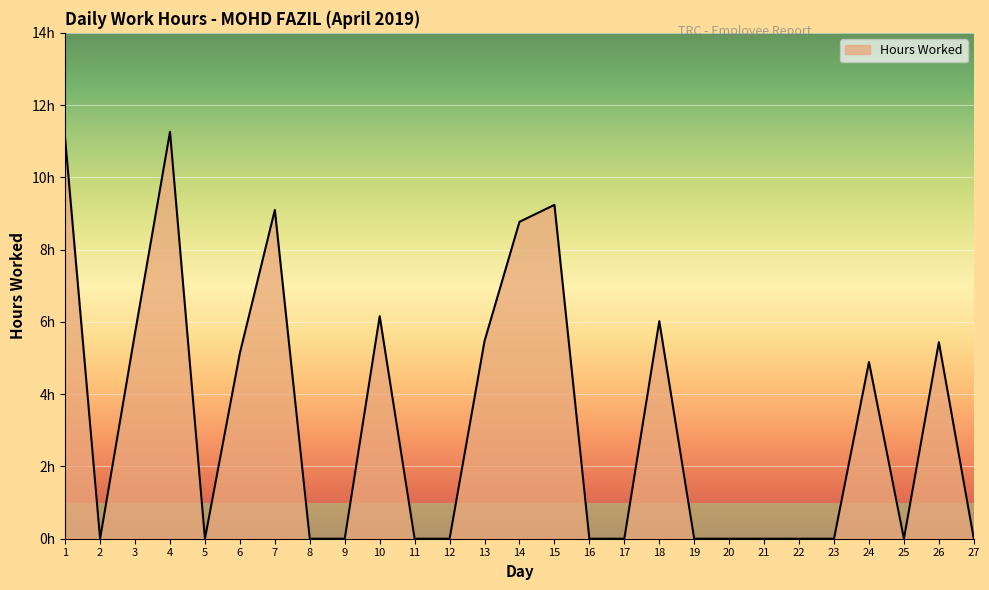

True or false: the data shows 9.1 at 7.

True